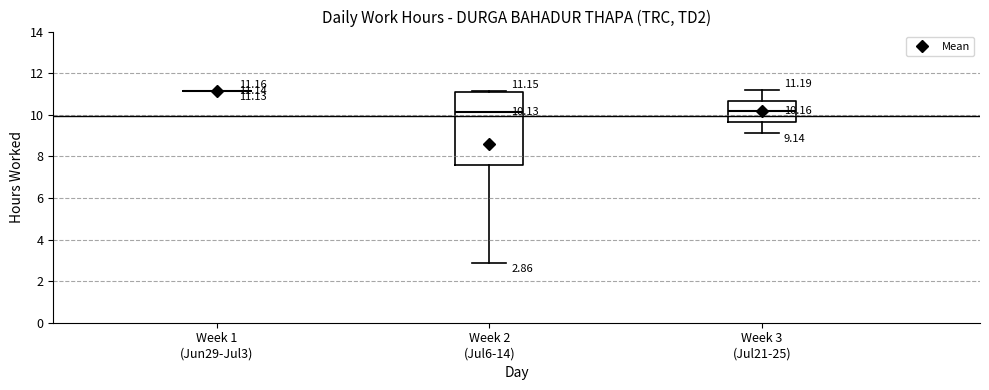

Comparing the boxes themselves (not the whiskers), which one is the tallest?

Week 2 (Jul6-14)